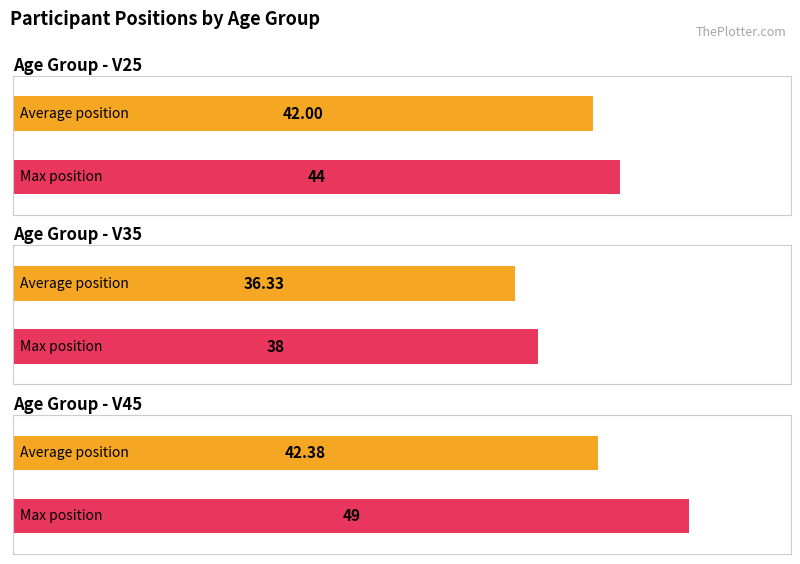

What is the label of the 1st bar from the right?

V45